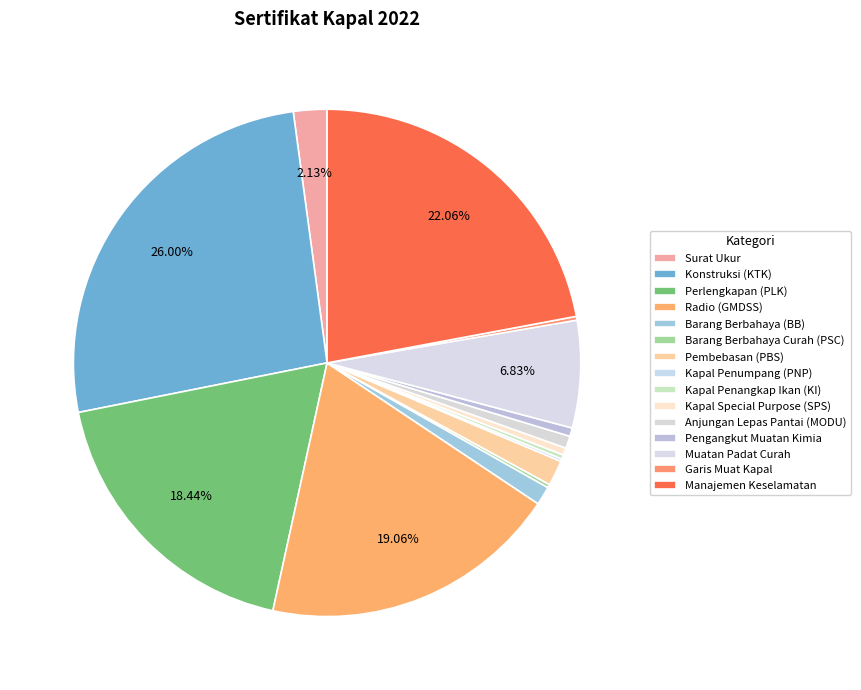

To the nearest percent, what portion does Barang Berbahaya (BB) represent?

1%